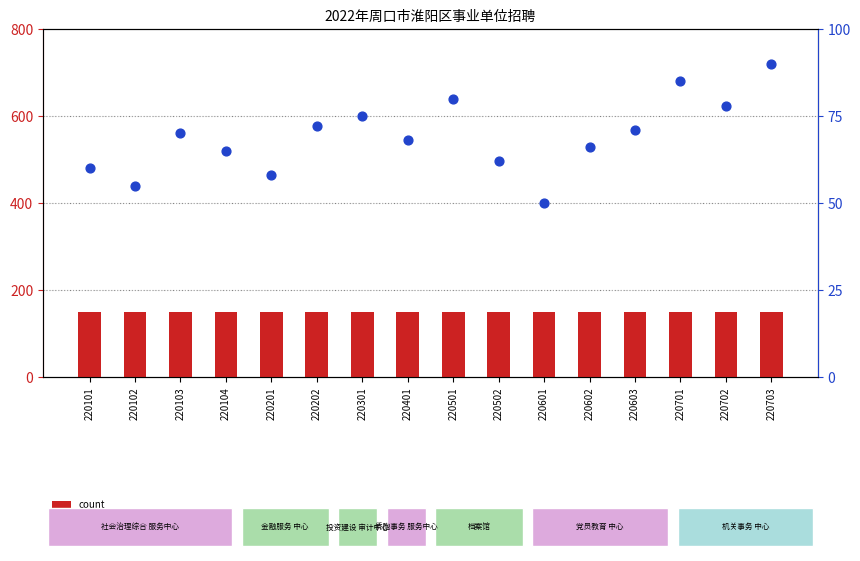

Which series contains the highest Y value?

count